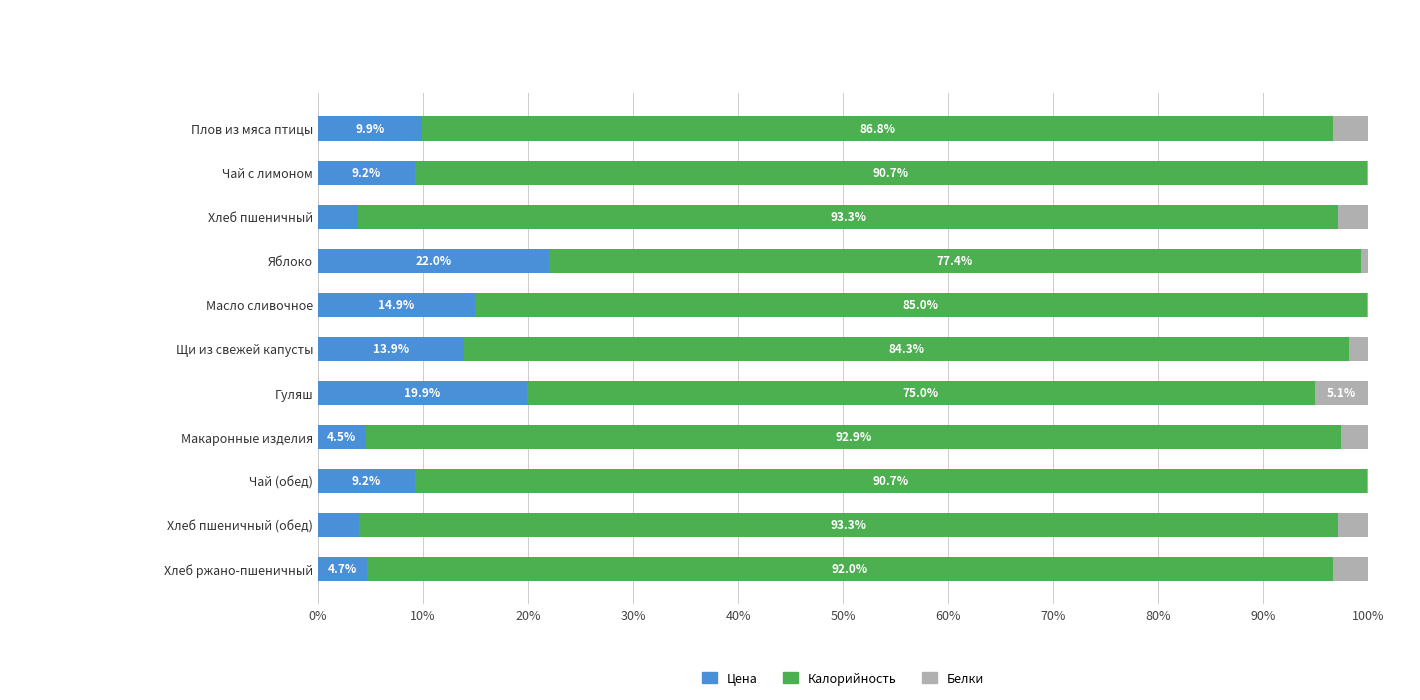

The value of Цена at Гуляш is 19.9. True or false?

True